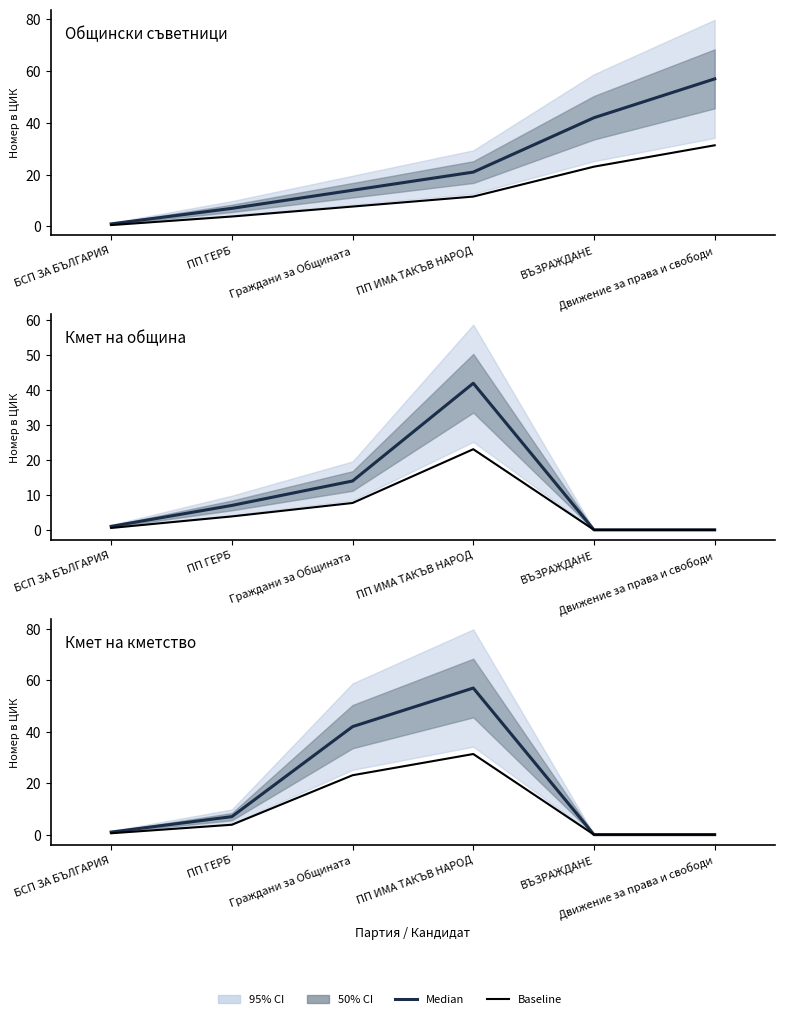

Where is Median nearest to the value 28?

Граждани за Общината